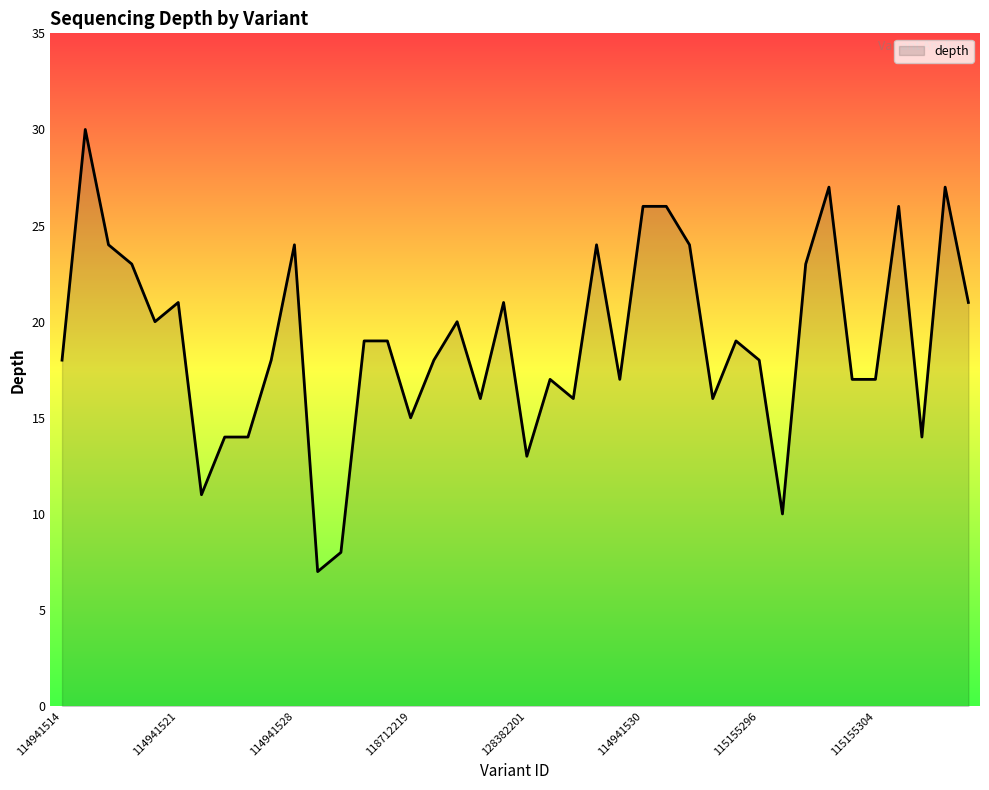

Reading left to right, extract all data points from this chart.

18	30	24	23	20	21	11	14	14	18	24	7	8	19	19	15	18	20	16	21	13	17	16	24	17	26	26	24	16	19	18	10	23	27	17	17	26	14	27	21